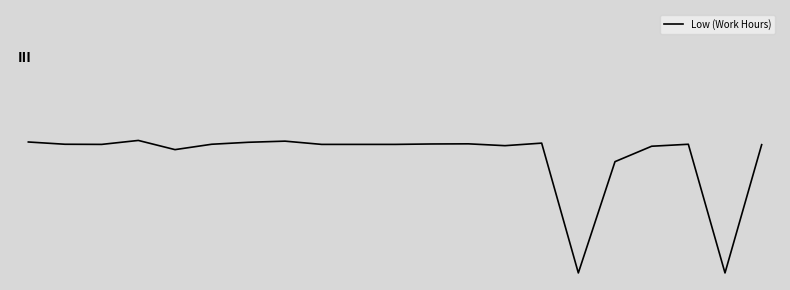

True or false: there are more than 1 points higher than both neighbors.

True